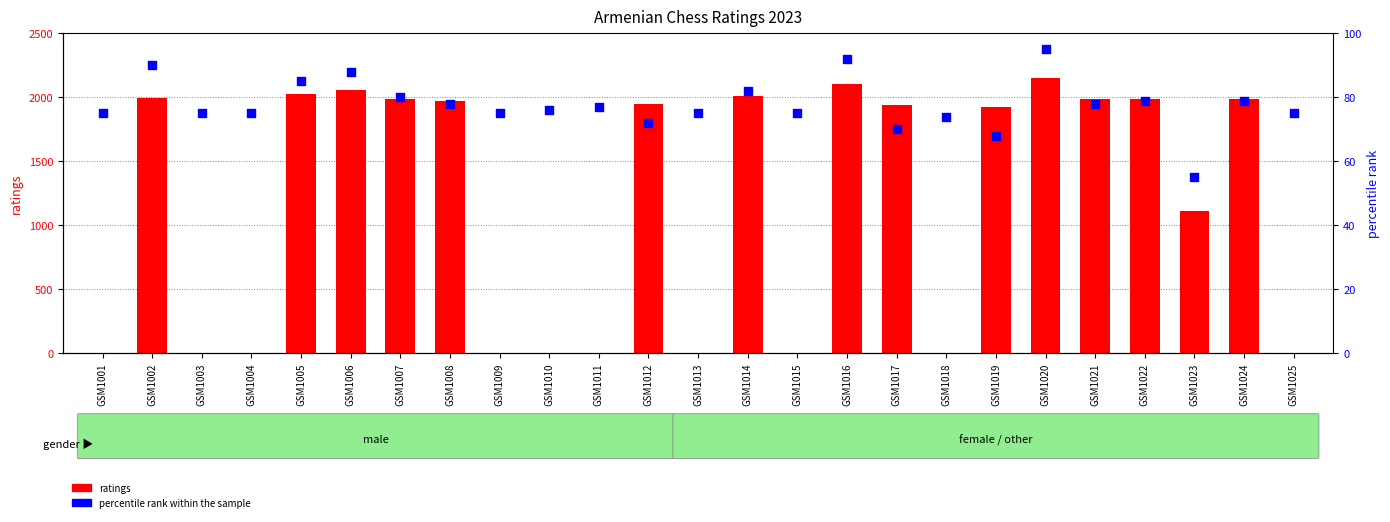

What are all the series names shown in the legend?

ratings, percentile rank within the sample